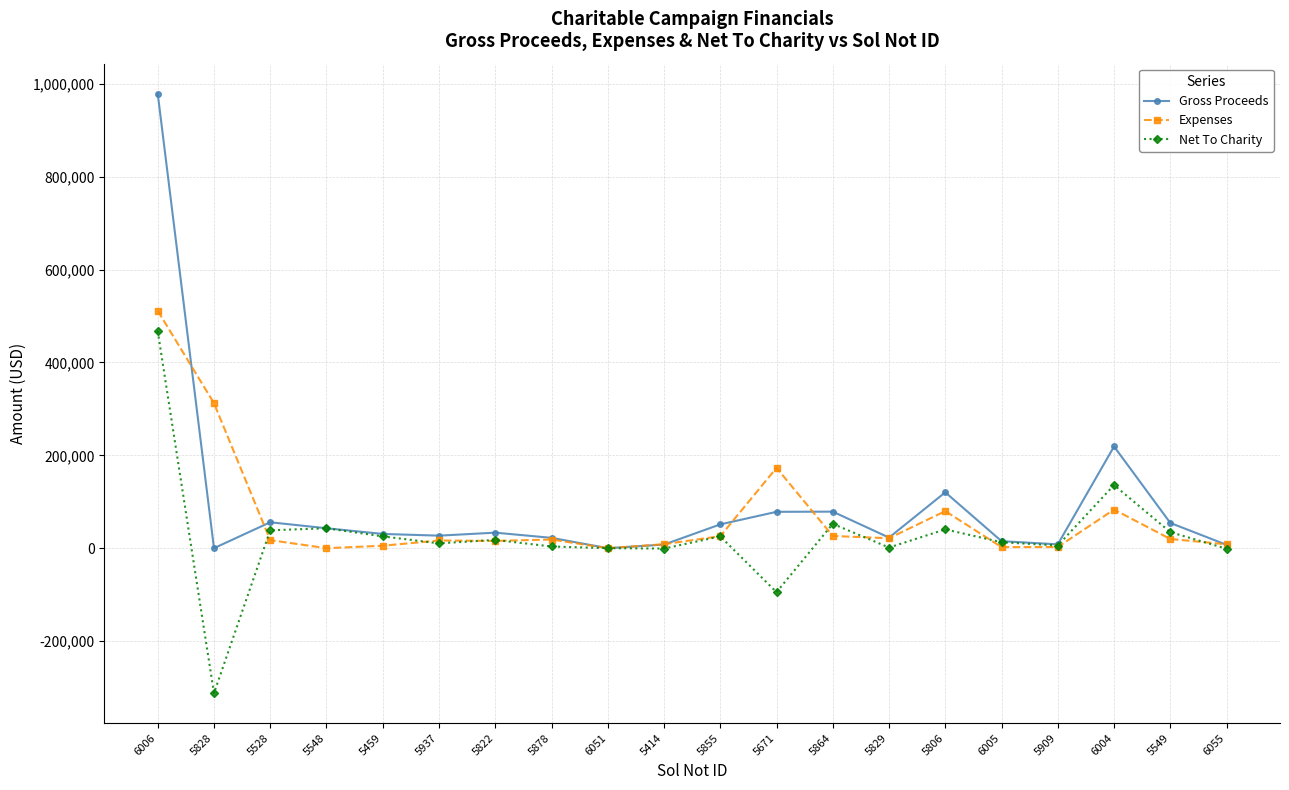

How many lines are shown in the chart?

3